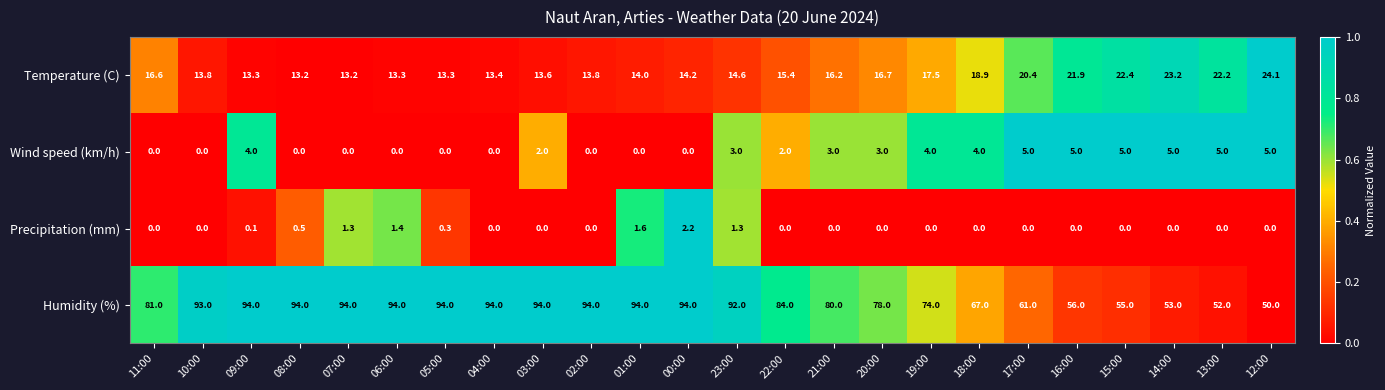

What is the difference between the highest and lowest values at 17:00?

61.0